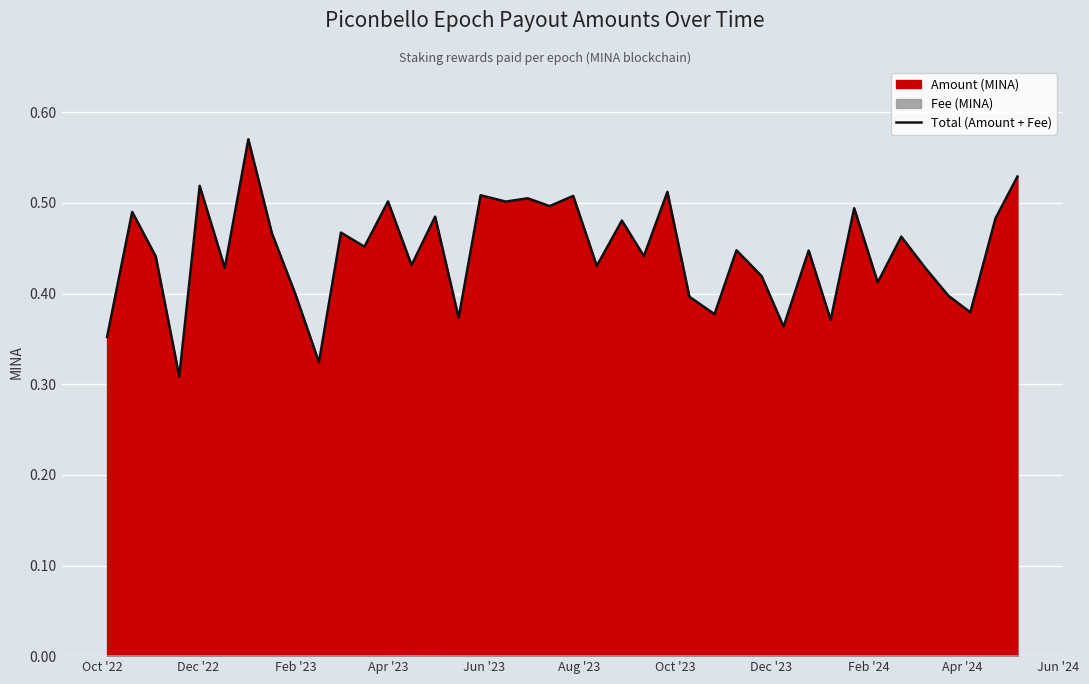

How many values are between 0 and 1?

40